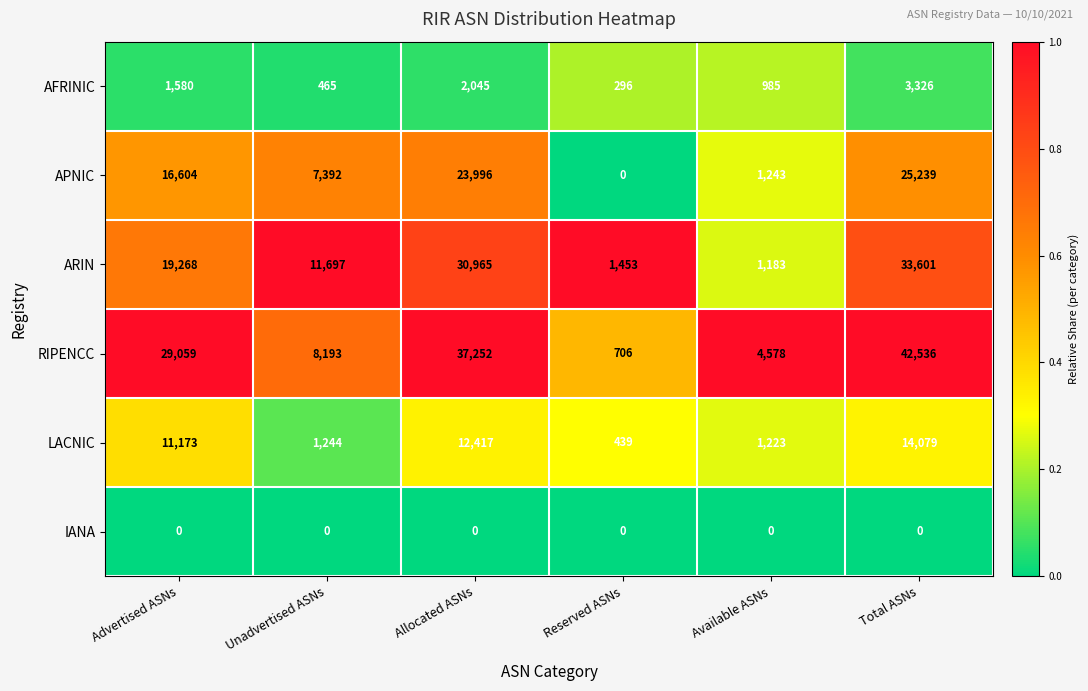

Which series changed the most between Unadvertised ASNs and Total ASNs?

RIPENCC